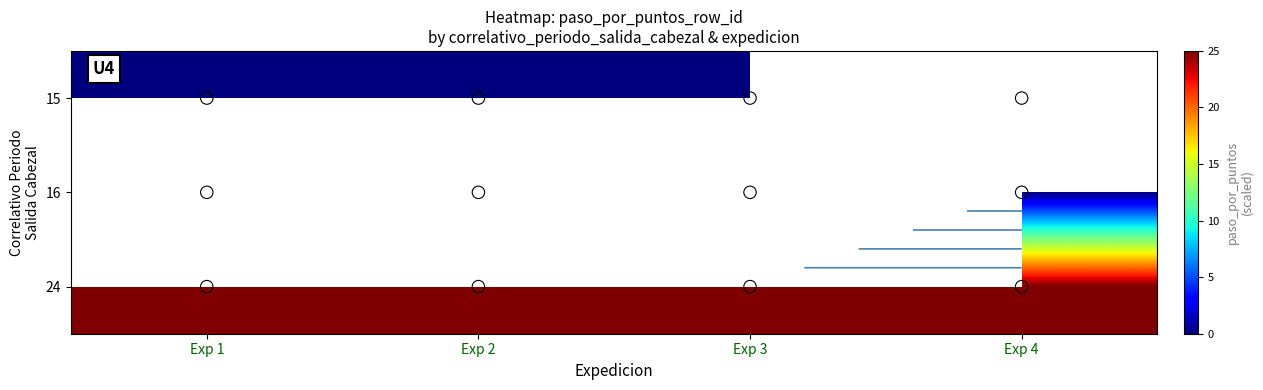

At which label is 24 closest to 24?

Exp 1